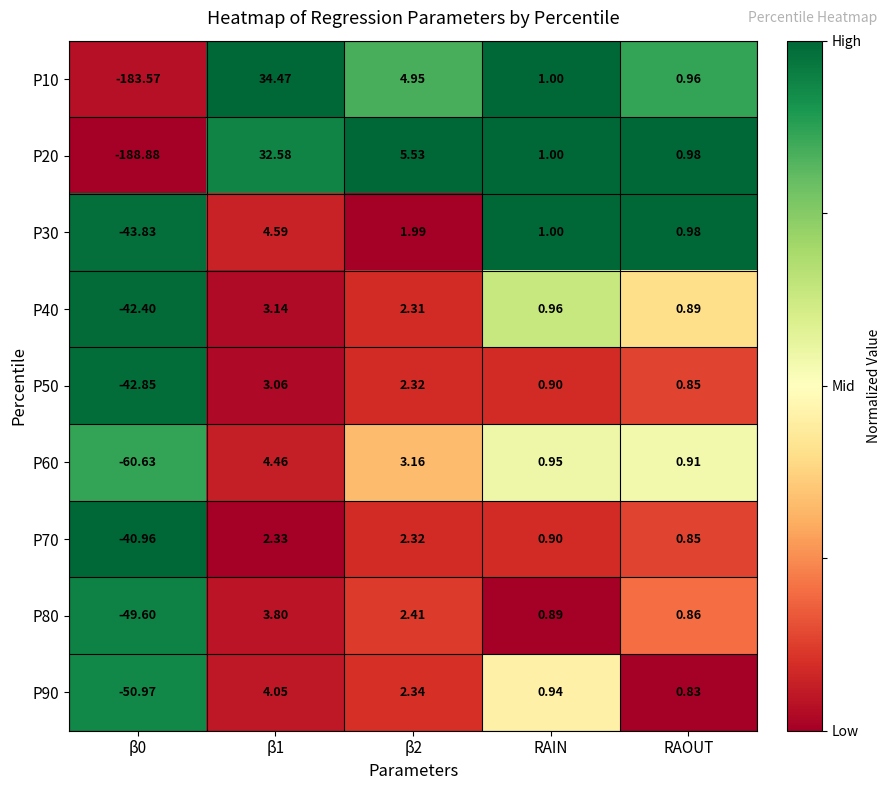

Is the value of P20 at RAIN greater than the value of P80 at β2?

No